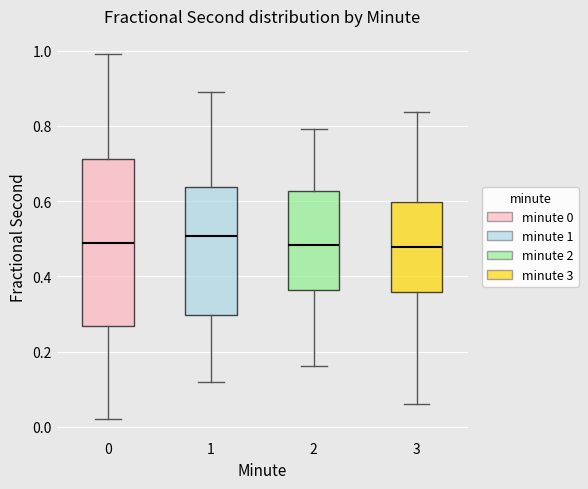

Reading left to right, read every box against the y-axis: the position of its median line, the range the box covers, and the ends of its whiskers. The values are not printed on the chart, so give them approximately, as read against the axis.

0: median 0.48, box 0.26 to 0.72, whiskers 0.02 to 1.00
1: median 0.50, box 0.30 to 0.64, whiskers 0.12 to 0.90
2: median 0.48, box 0.36 to 0.62, whiskers 0.16 to 0.80
3: median 0.48, box 0.36 to 0.60, whiskers 0.06 to 0.84